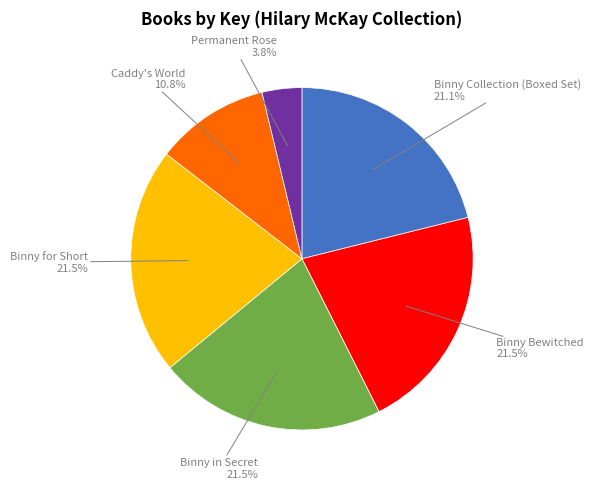

How many segments does this pie chart have?

6